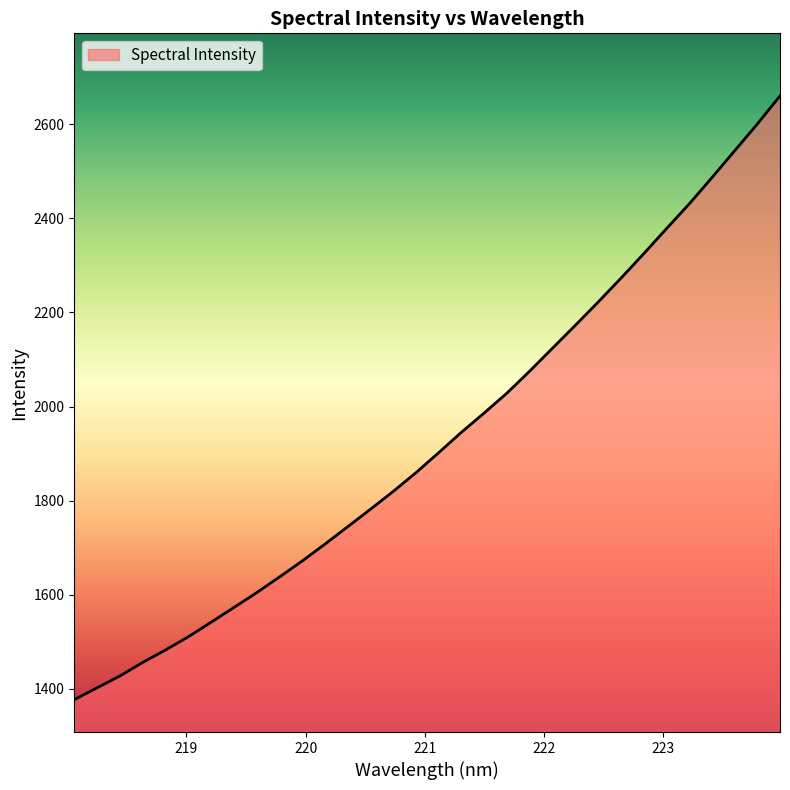

What is the difference between the maximum and minimum values?

1283.5